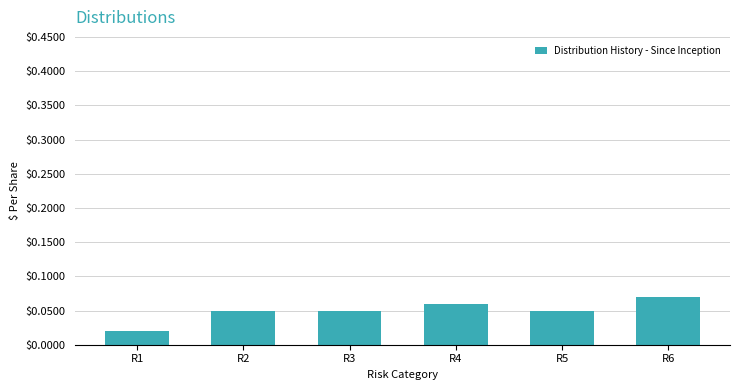

Between R3 and R6, which is larger?

R6